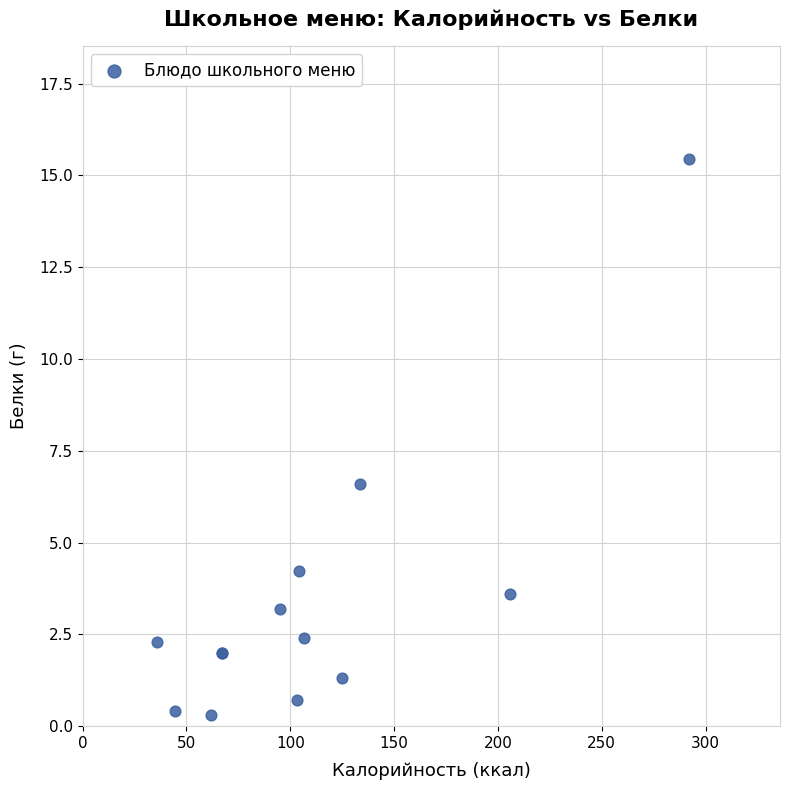

What Y value in the scatter plot is closest to 7?

6.6